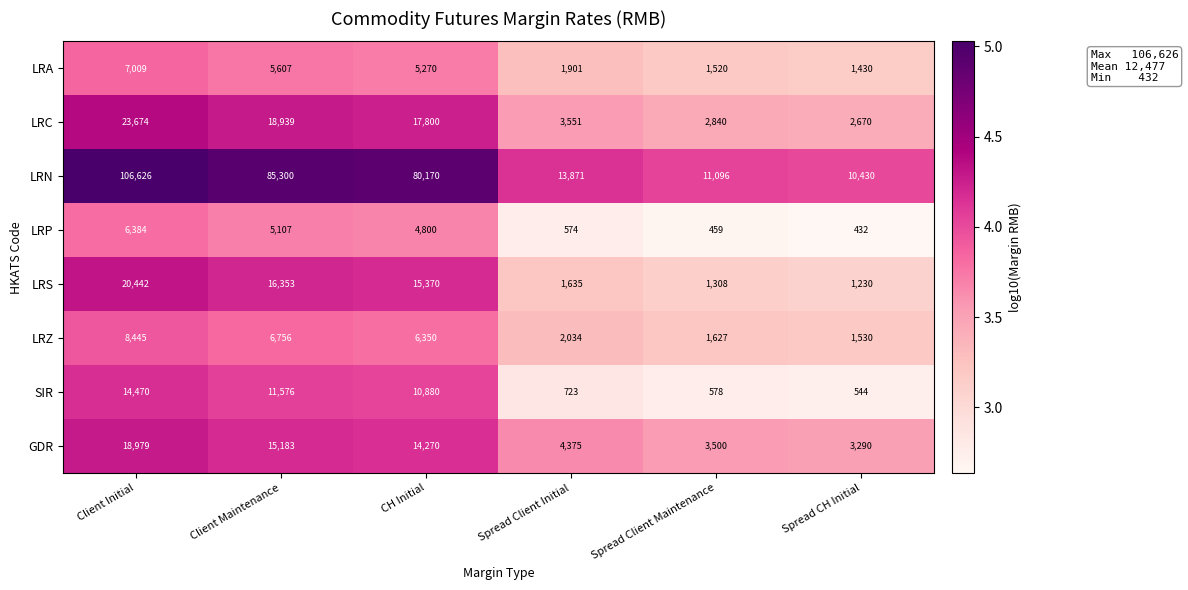

Rank the series at Spread Client Maintenance from lowest to highest value.

LRP, SIR, LRS, LRA, LRZ, LRC, GDR, LRN